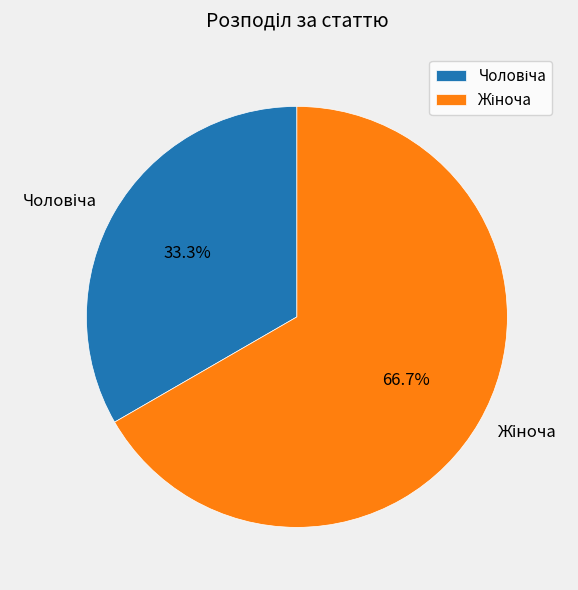

Does any single category account for the majority?

Yes